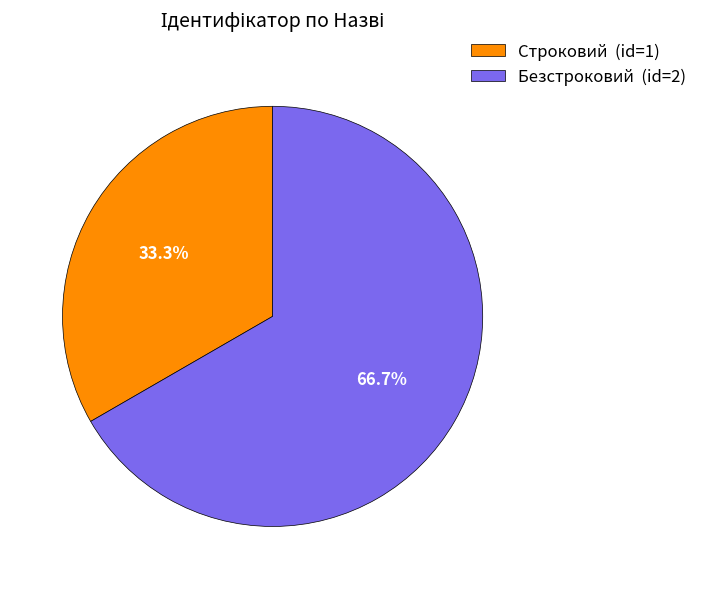

Between Строковий and Безстроковий, which is larger?

Безстроковий